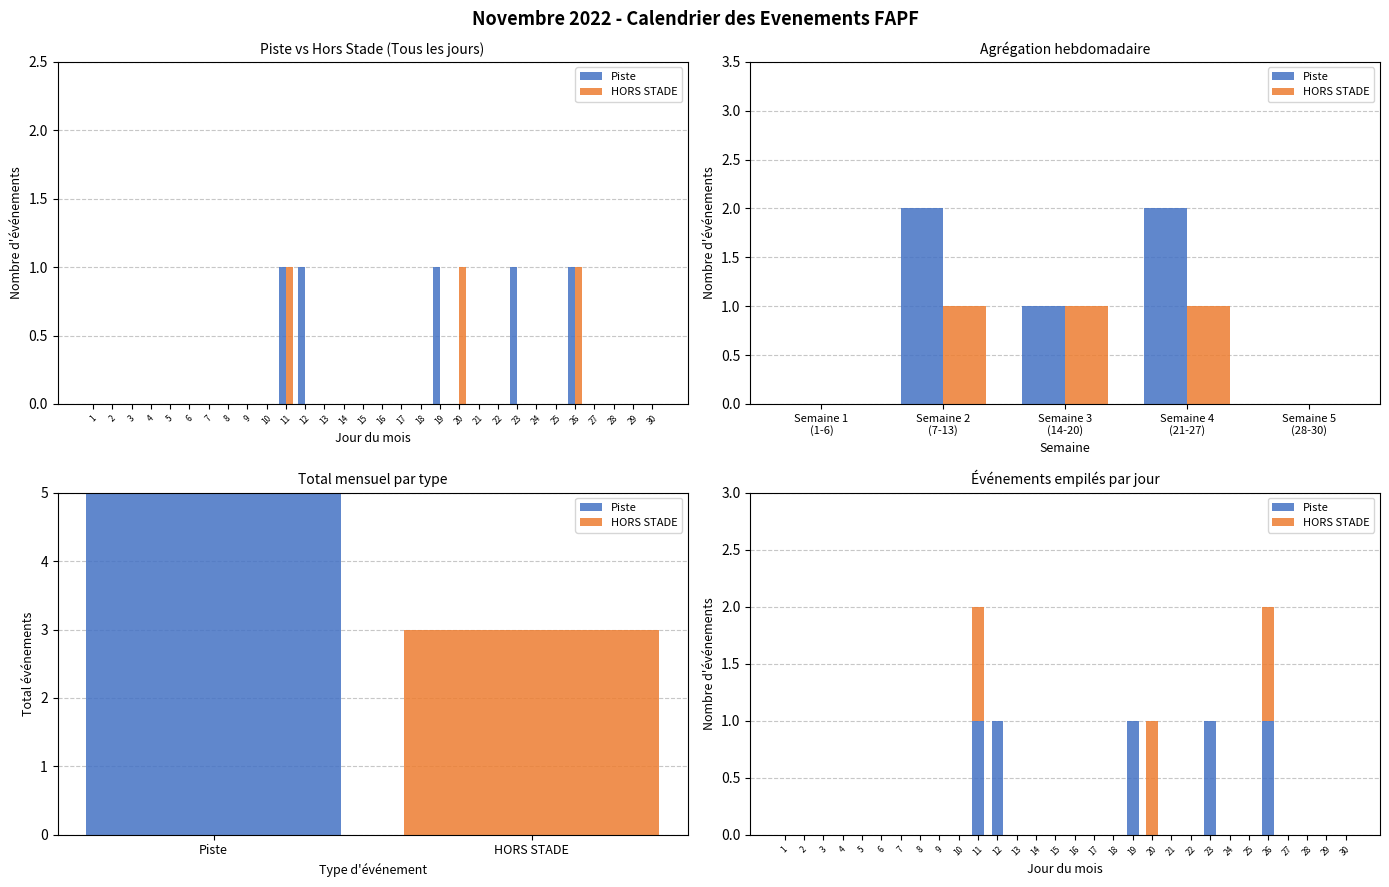

Which label corresponds to the largest value in the chart?

11